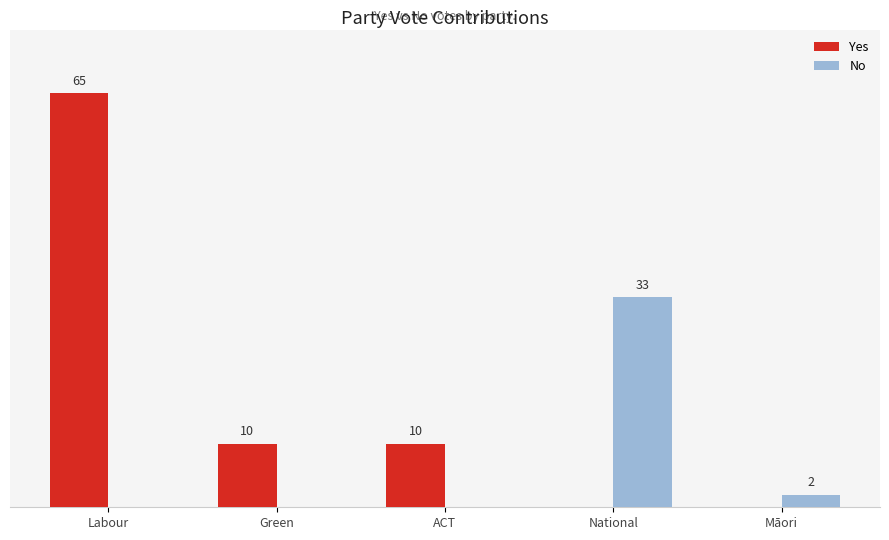

Which series has the widest spread of values?

Yes